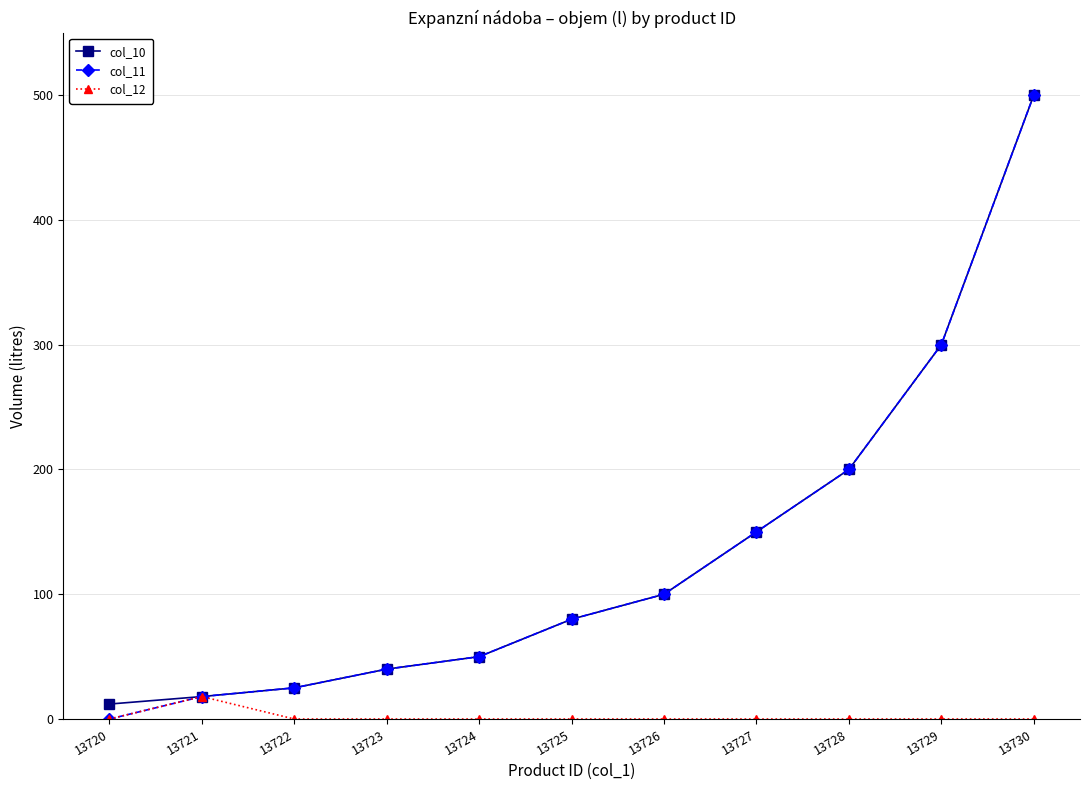

Is the value of col_11 at 13725 greater than the value of col_10 at 13728?

No